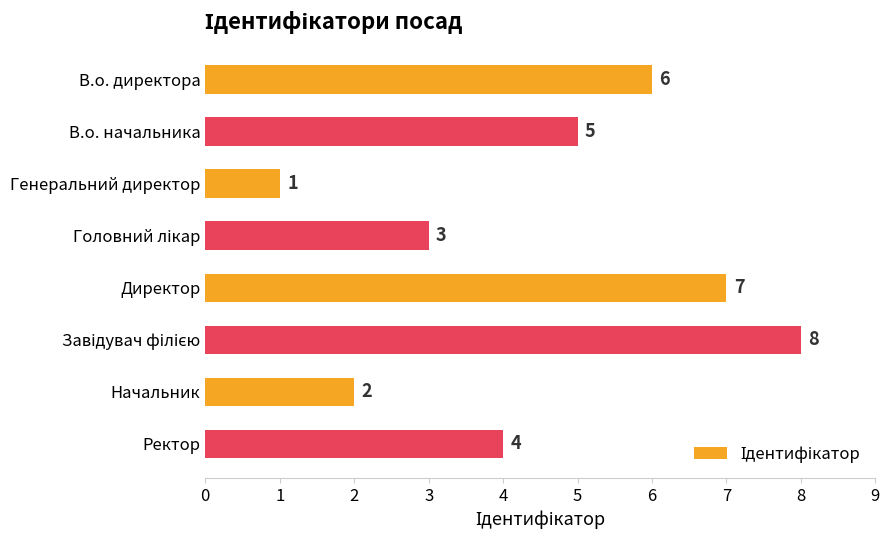

What is the sum of all values?

36